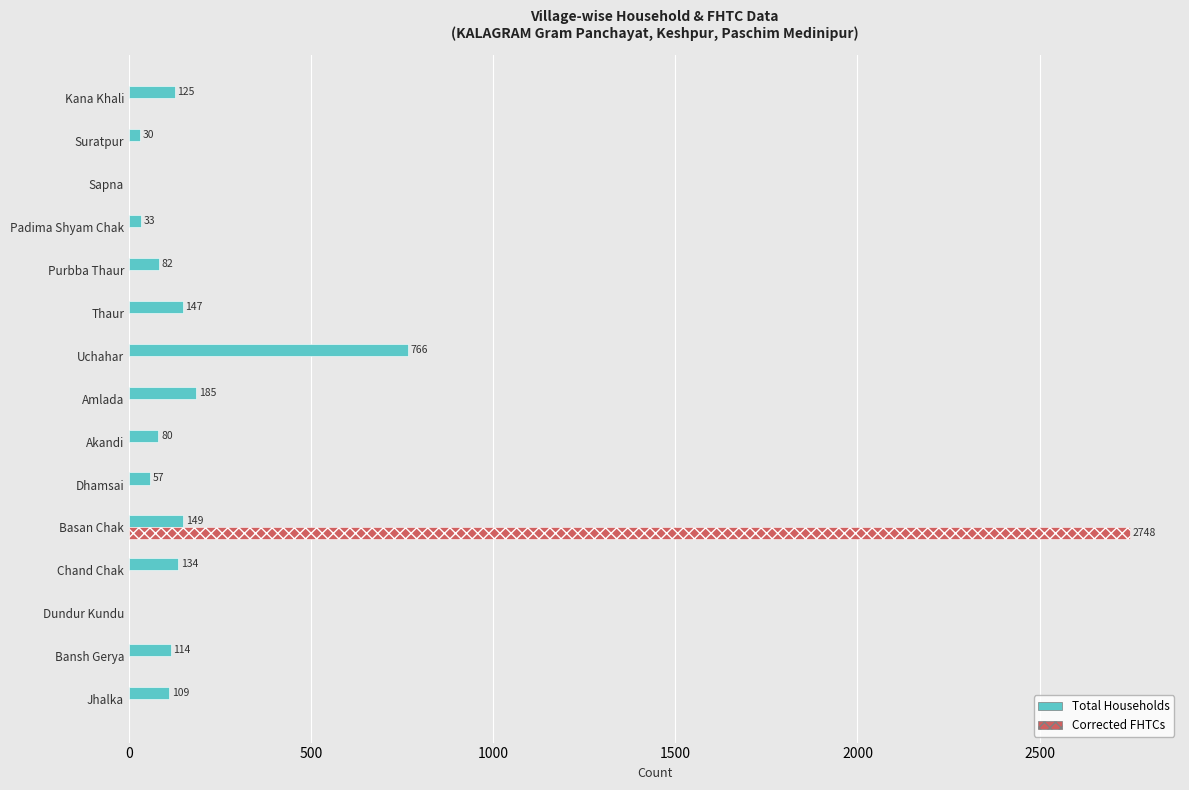

What is the highest value of the Total Households series?

766